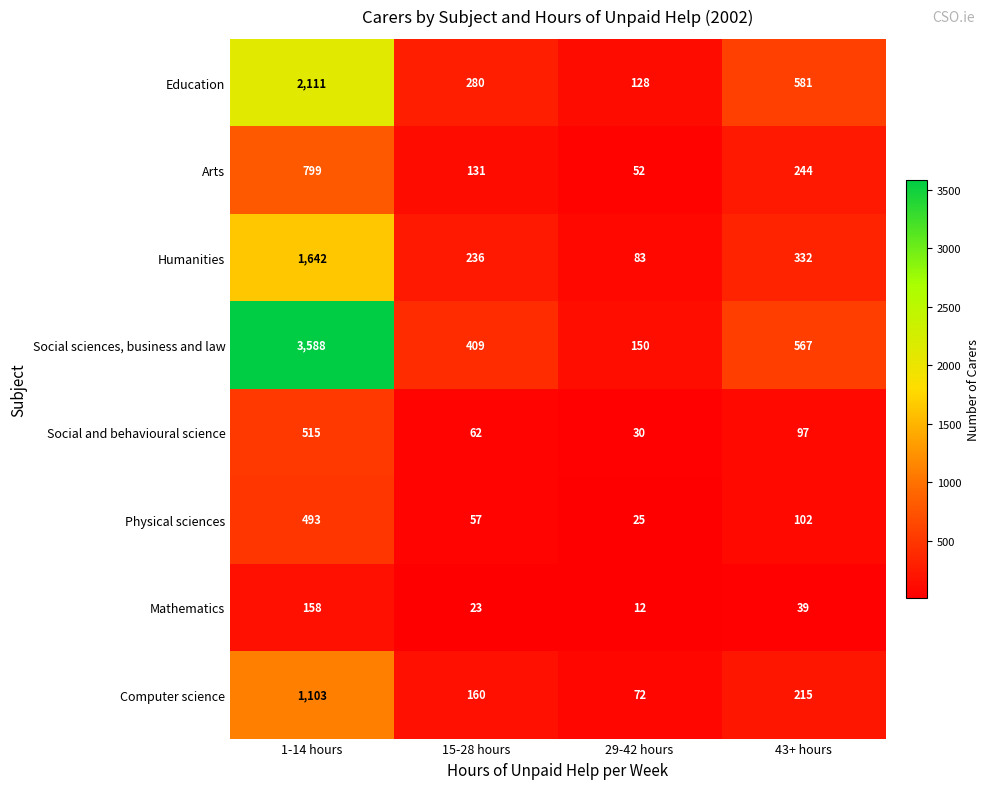

At how many categories does at least one series exceed 1708?

1